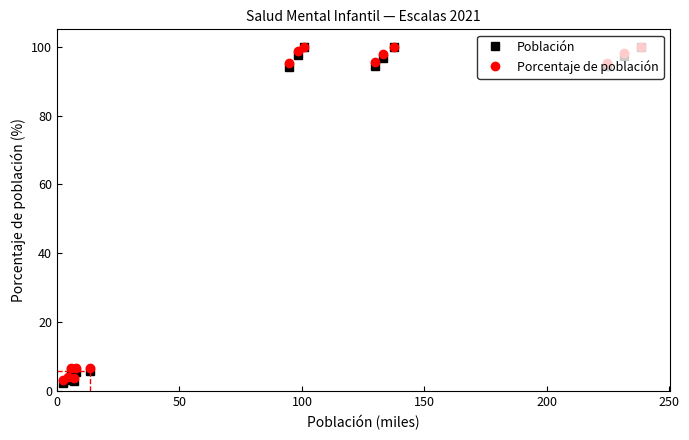

What is the lowest value of the Población series?

2.3